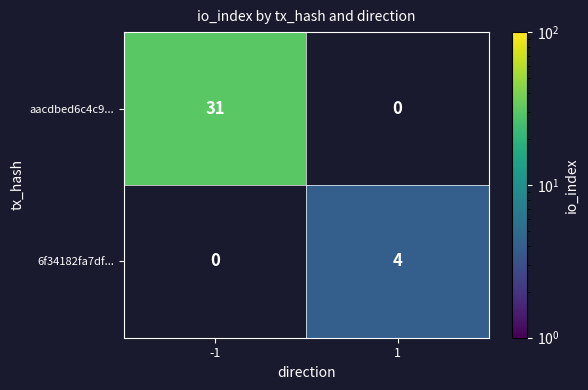

What is the minimum value shown in the chart?

4.0